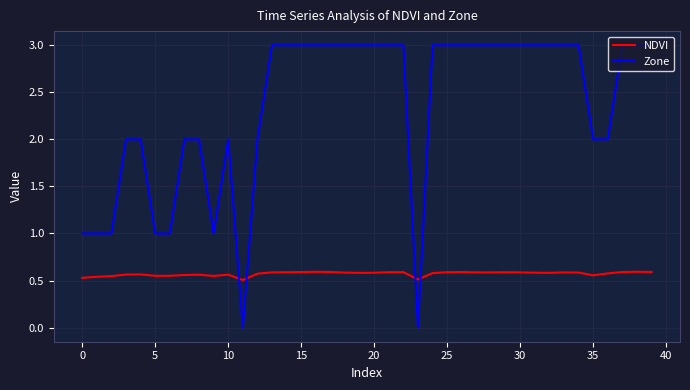

Which series has the largest total across all categories?

Zone